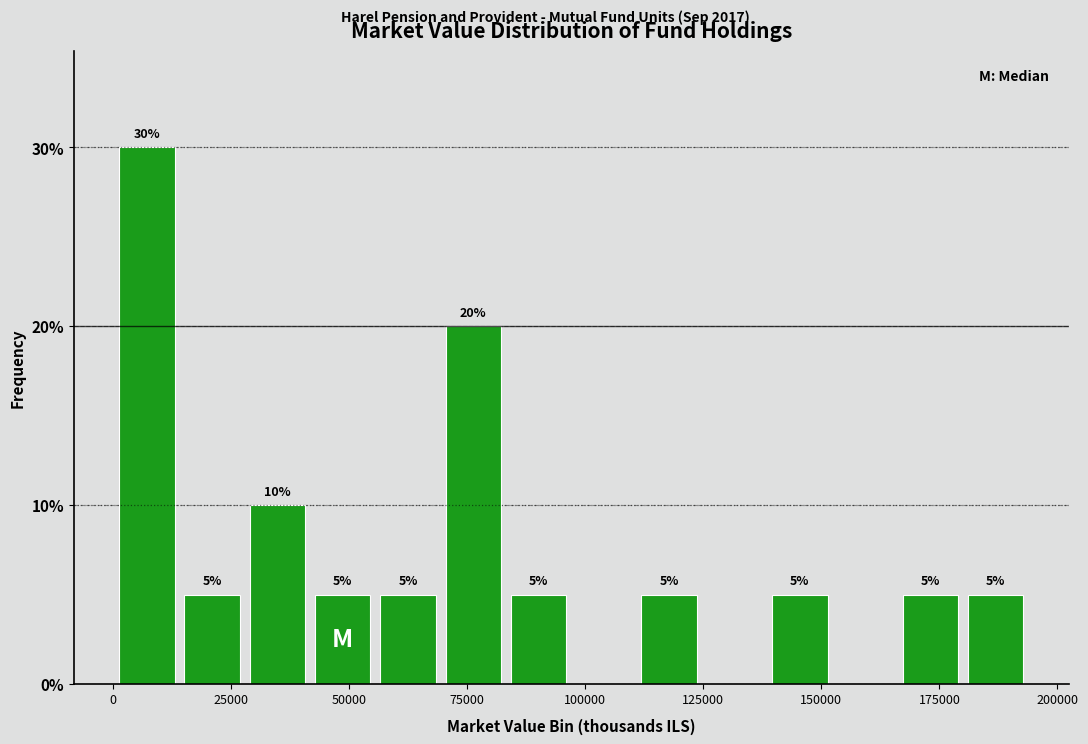

Read against the x-axis, roughly where is the centre of the tallest bar?

5000